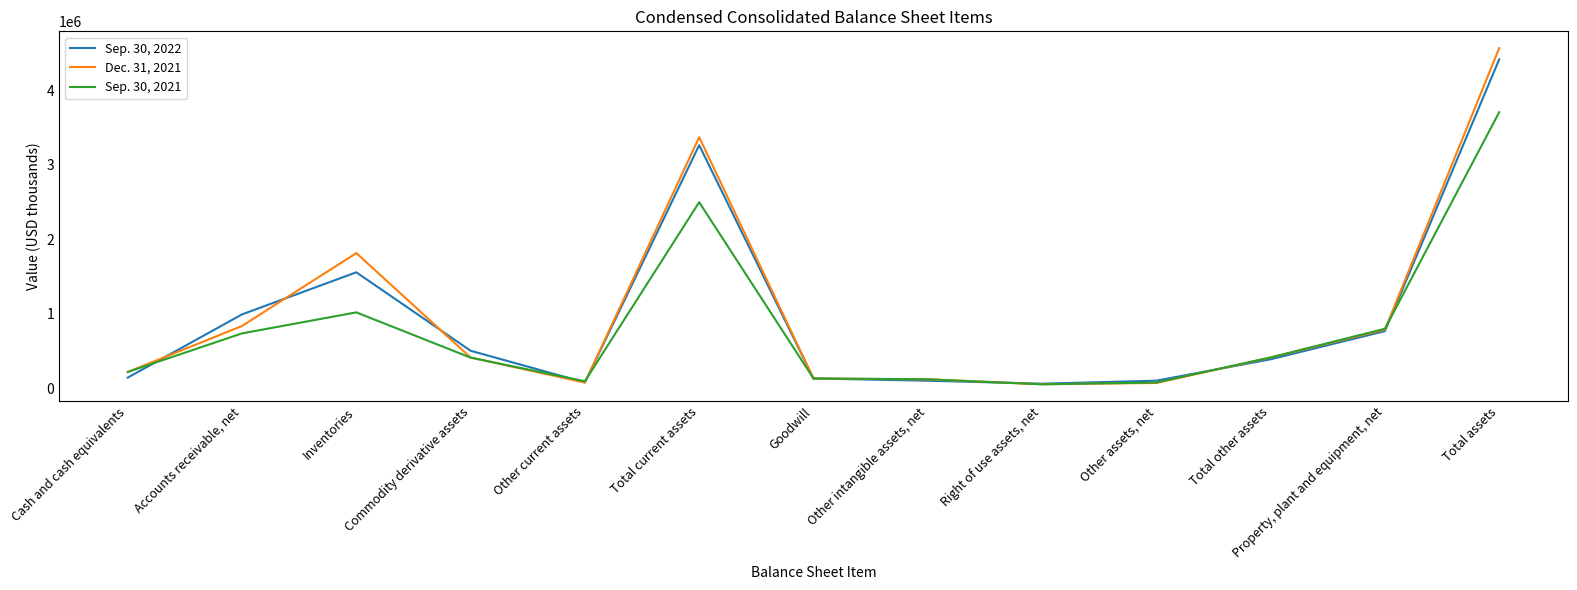

True or false: Sep. 30, 2022 and Dec. 31, 2021 intersect in this chart.

True